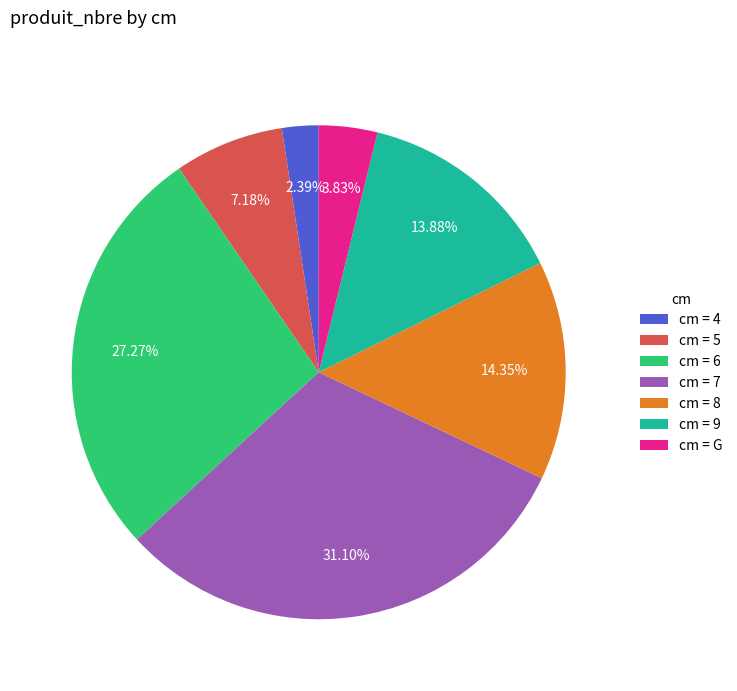

How many slices are in this pie chart?

7